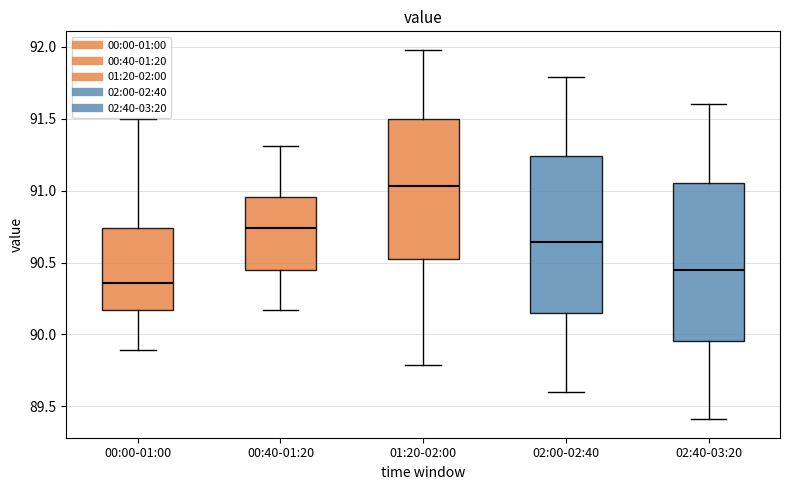

Where is the lower edge of the box for 01:20-02:00 on the y-axis? The values are not printed on the chart, so give them approximately, as read against the axis.

90.55